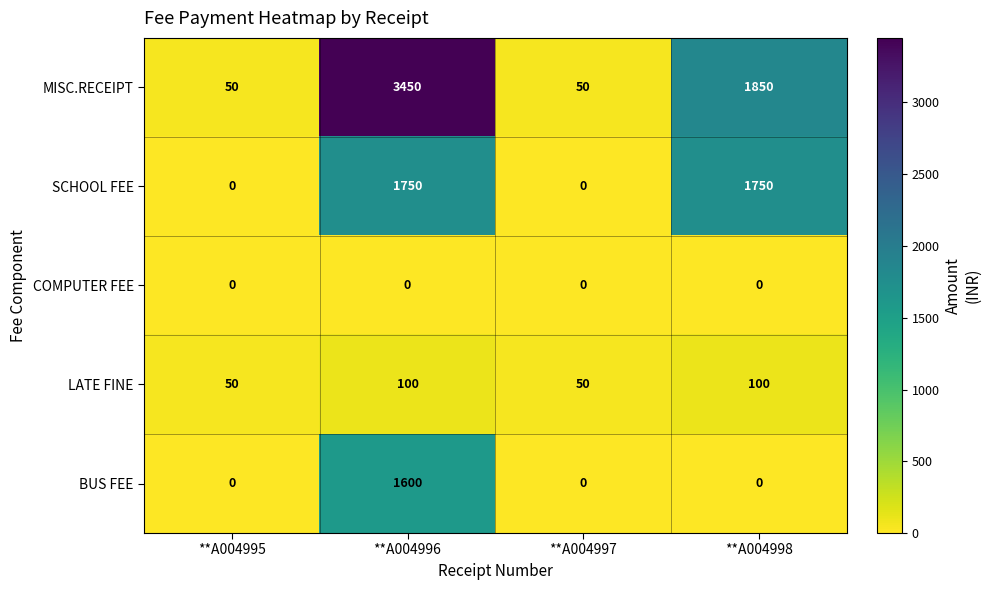

Which series has the largest total across all categories?

MISC.RECEIPT